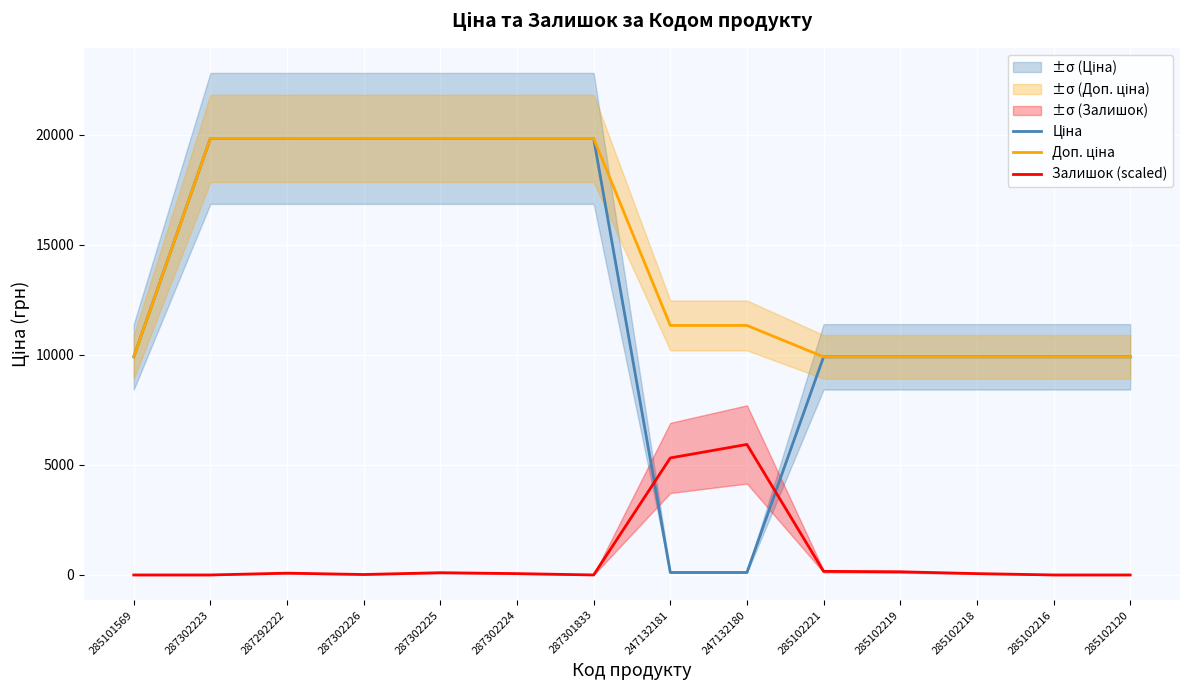

The Ціна series shows 6571.2 at 287302223. True or false?

False